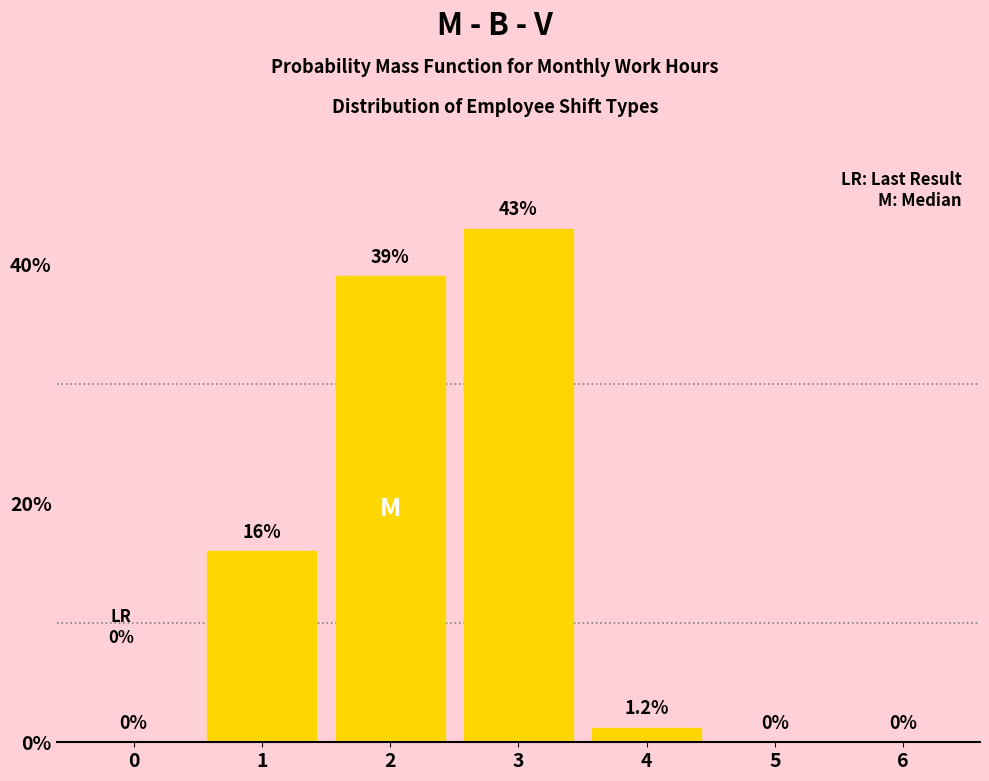

What is the sum of all values?

99.2